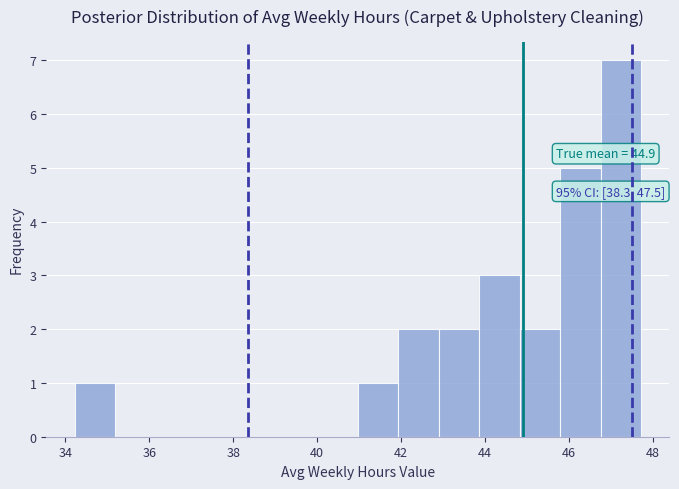

Over which range of the x-axis is the bar tallest?

46.8 to 47.8